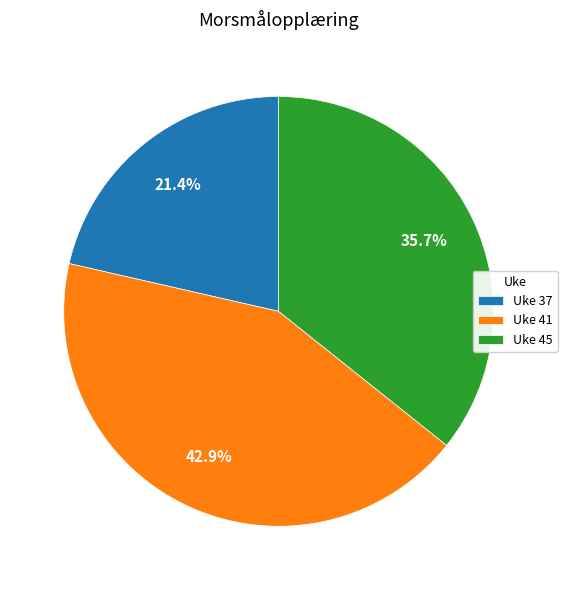

Rank the categories by value from highest to lowest.

Uke 41, Uke 45, Uke 37